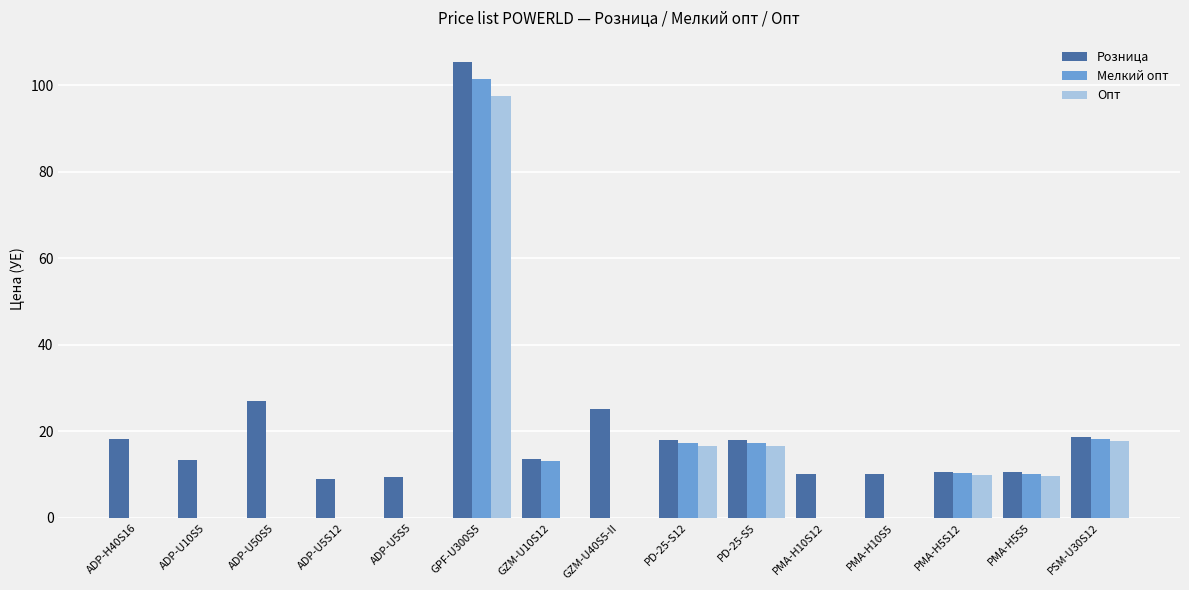

At which category is the sum across all series the highest?

GPF-U300S5